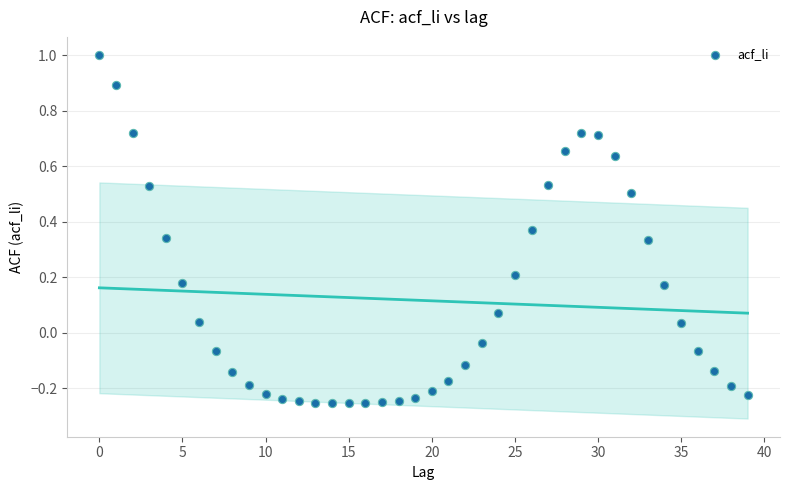

What is the range of Y values (max minus min)?

1.3